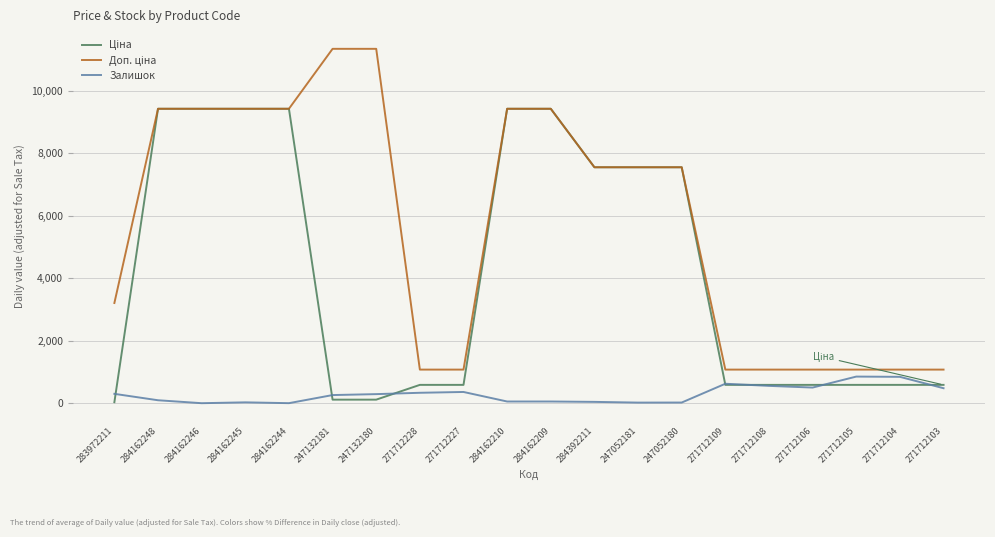

The value of Залишок at 271712103 is 479.0. True or false?

True